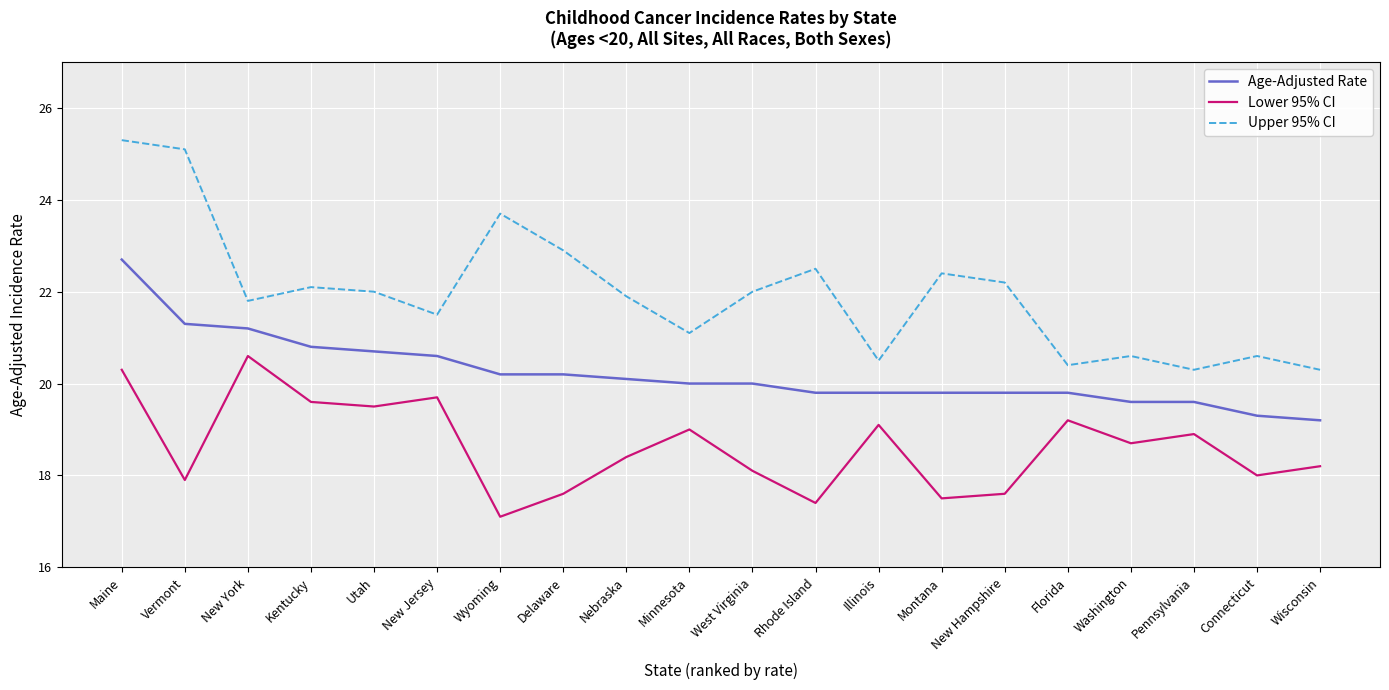

Which category has the lowest value across all series?

Wyoming